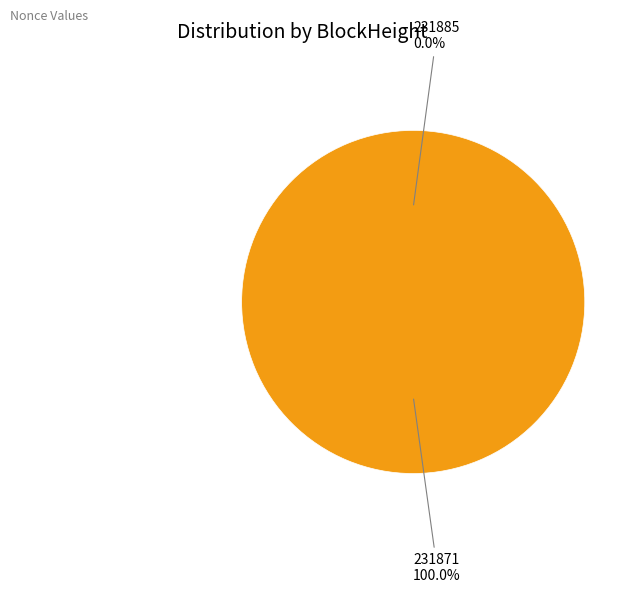

Rank the categories by value from lowest to highest.

231885, 231871